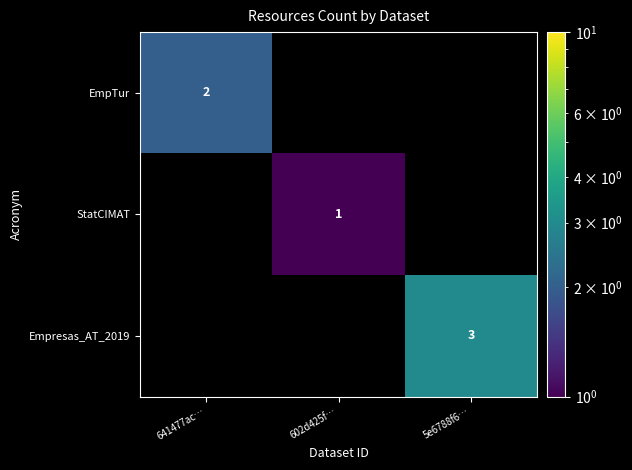

The EmpTur series shows 2 at 641477ac…. True or false?

True